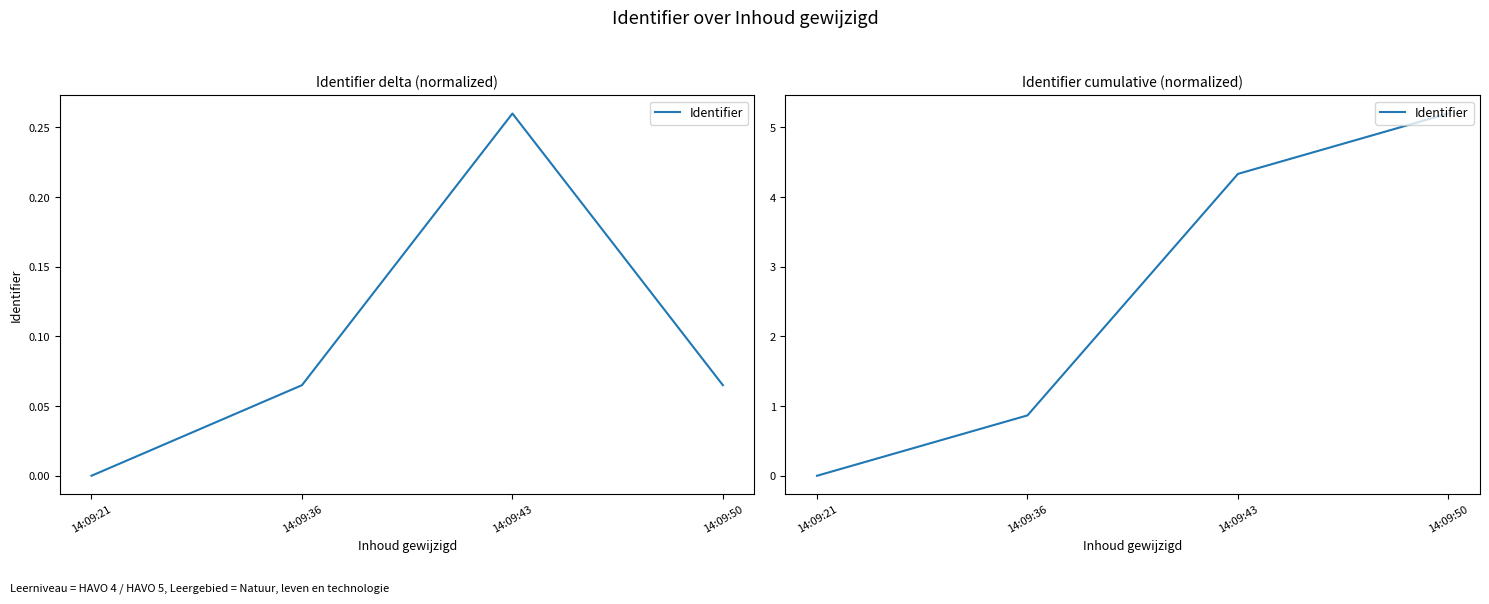

Read the value at 14:09:43.

4.3